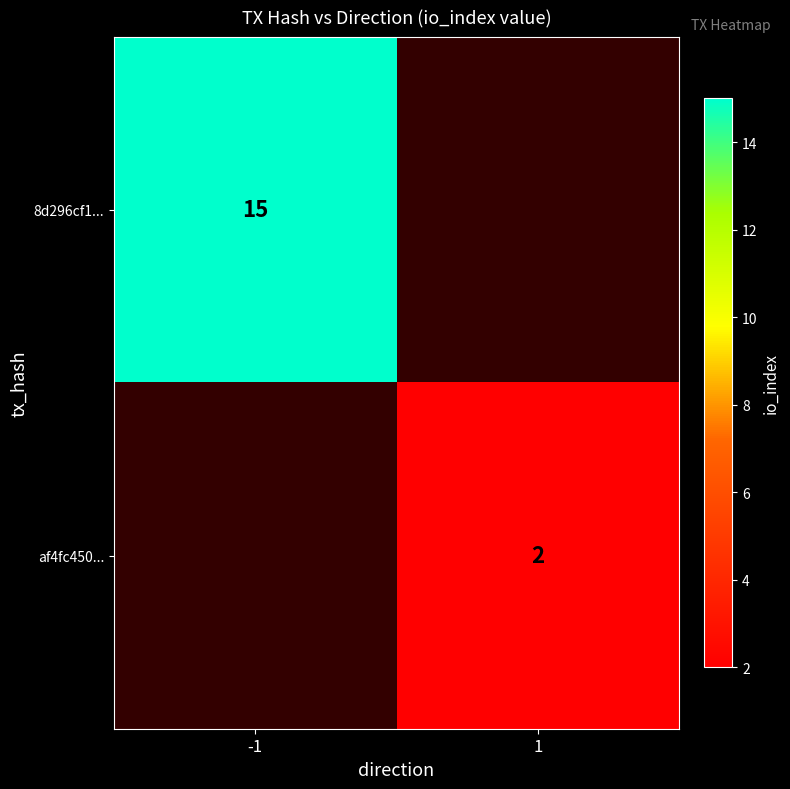

The af4fc450... series shows 1 at 1. True or false?

False